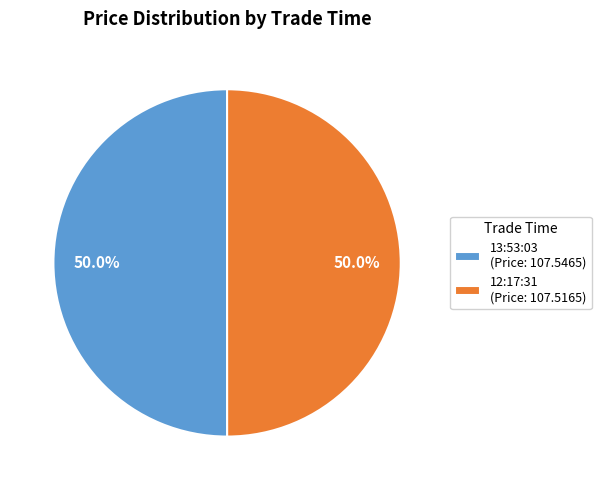

Is it true that 13:53:03 is 40% of the pie?

False